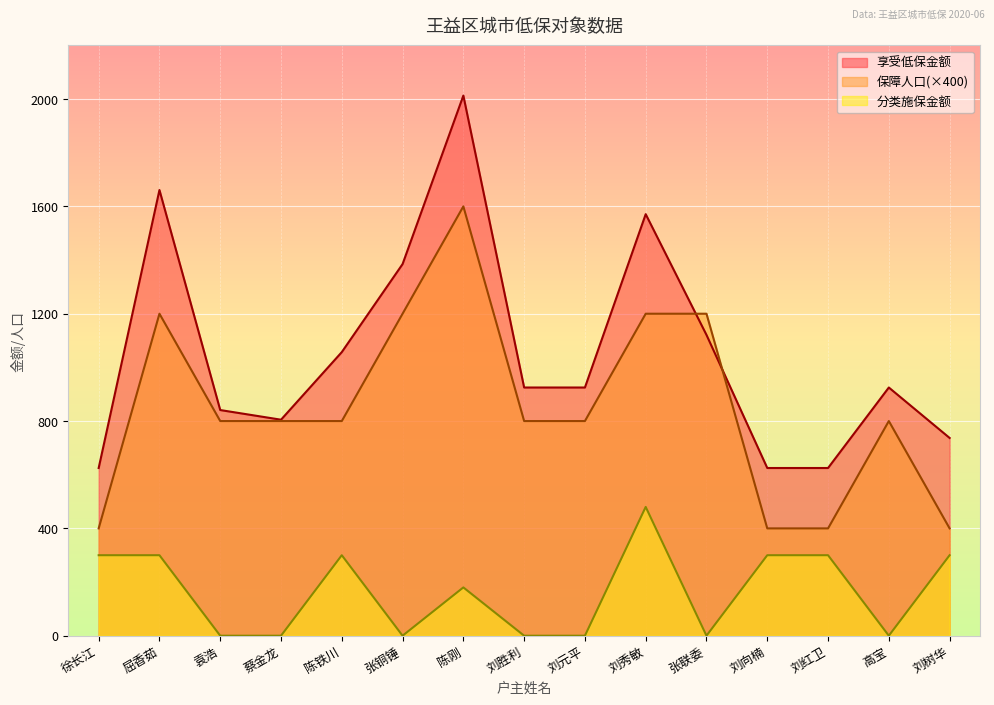

At which label does 享受低保金额 first exceed 925?

屈香茹